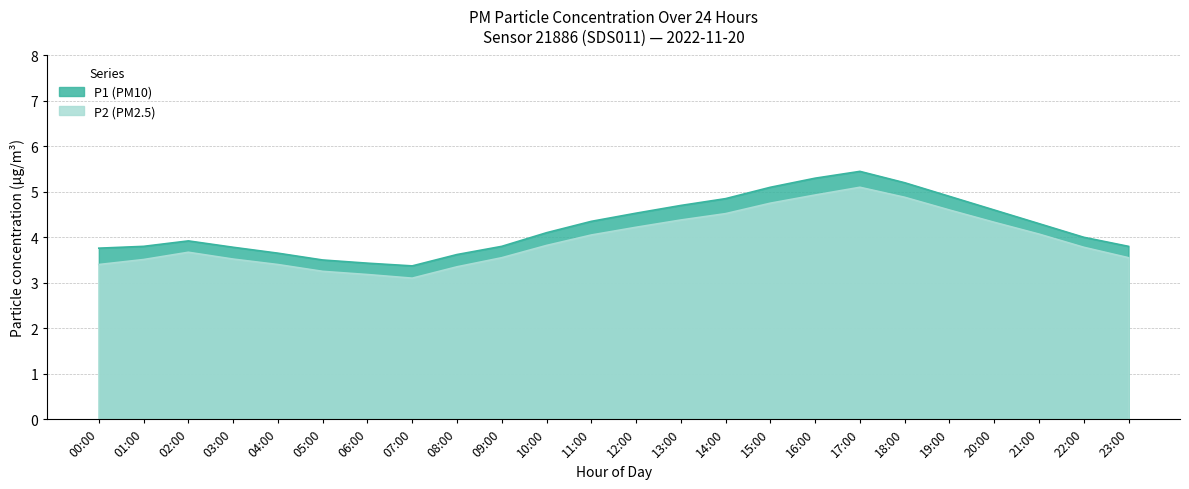

Rank the series by their maximum value, from lowest to highest.

P2, P1